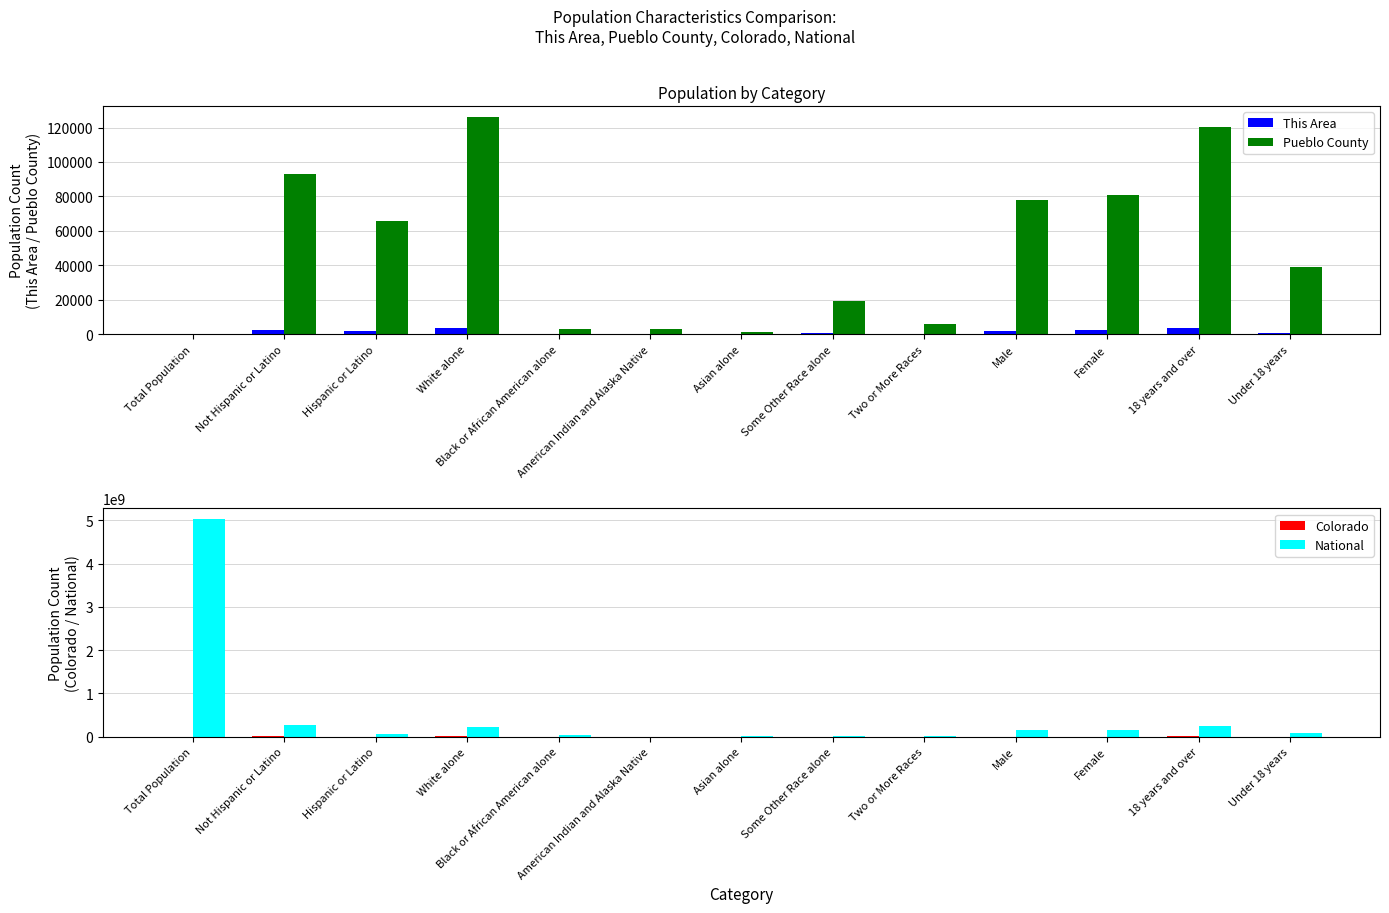

What is the maximum value for Pueblo County?

126229